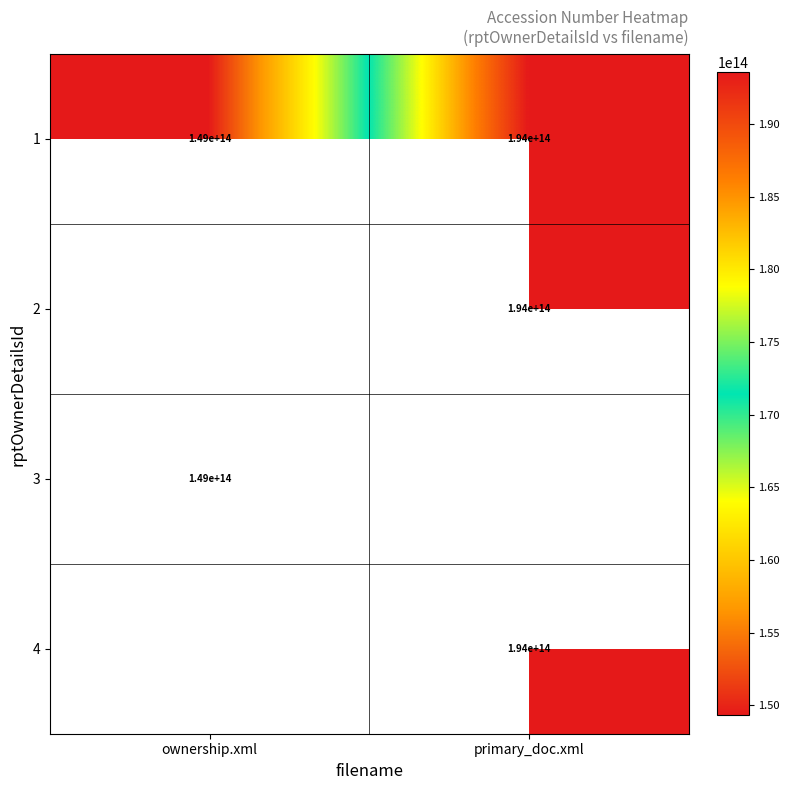

True or false: 4 has a value of 194000000000000 at primary_doc.xml.

True